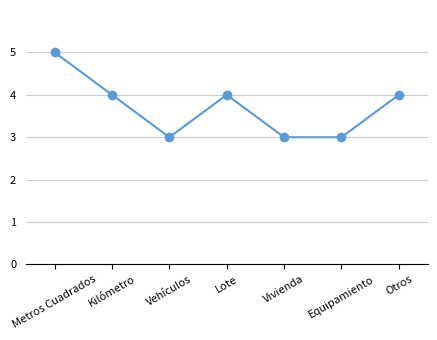

Reading left to right, what are all the values shown in this chart?

Metros Cuadrados=5	Kilómetro=4	Vehículos=3	Lote=4	Vivienda=3	Equipamiento=3	Otros=4